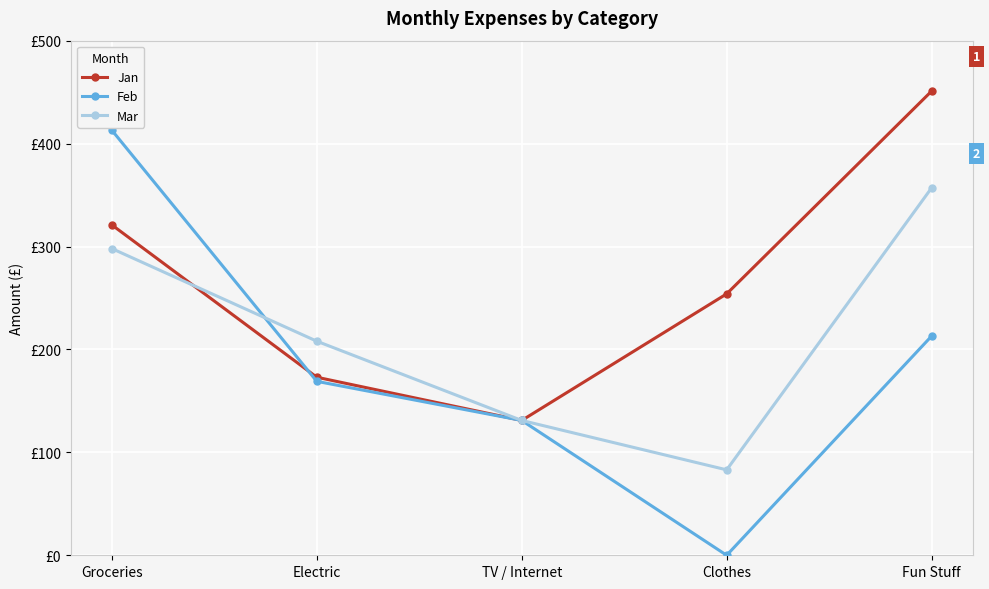

What is the highest value of the Jan series?

451